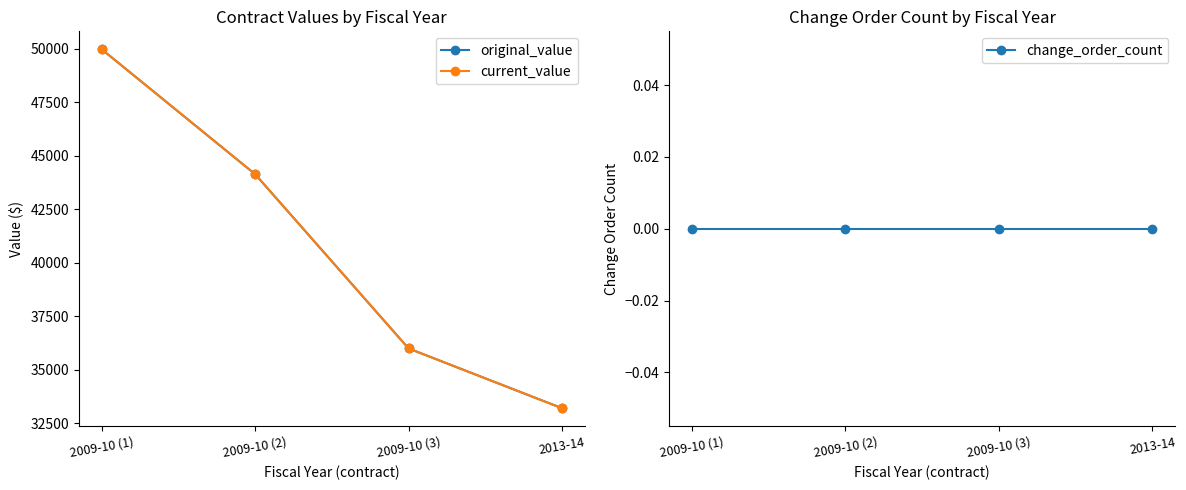

What is the spread (max minus min) of values at 2013-14?

33203.8